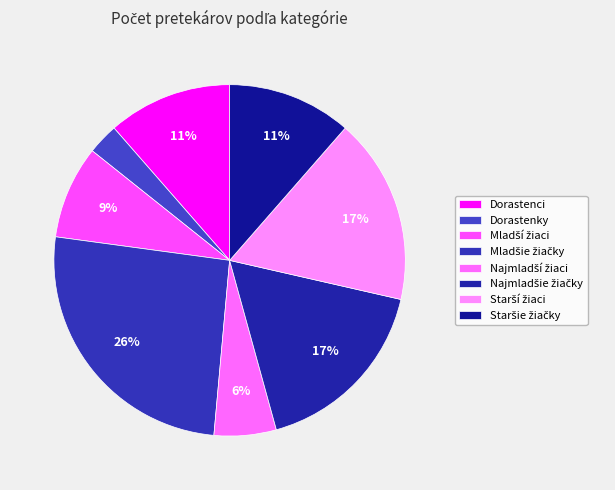

What percentage is NOT represented by Dorastenky?

97.1%